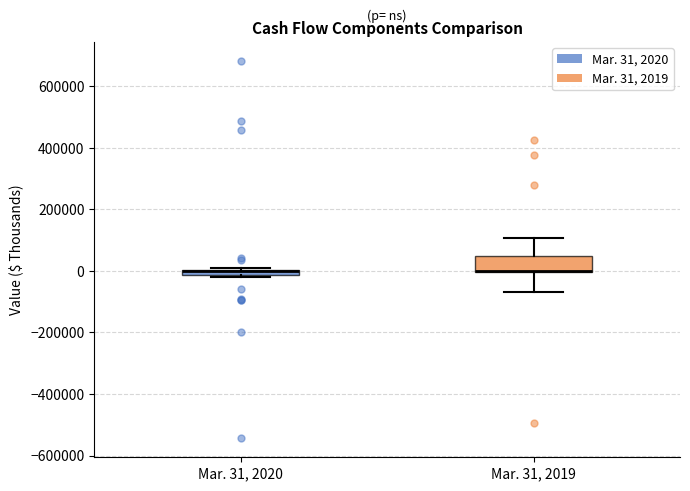

Where is the upper edge of the box for Mar. 31, 2019 on the y-axis? The values are not printed on the chart, so give them approximately, as read against the axis.

40000